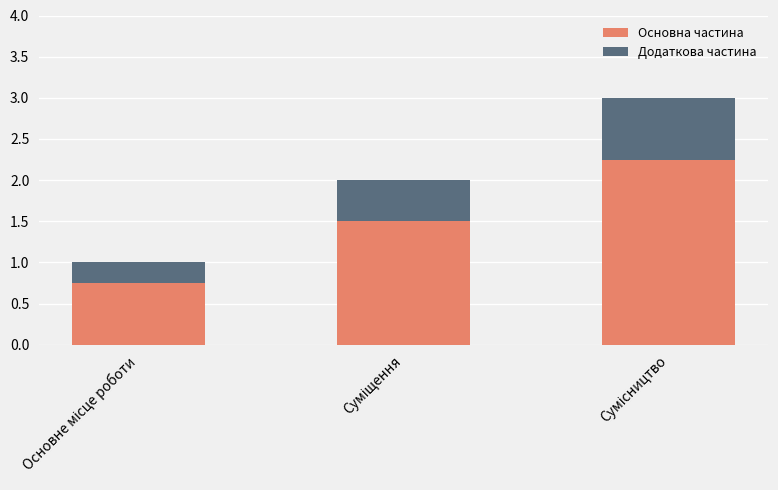

What value does the Основна частина series have at Сумісництво?

2.2